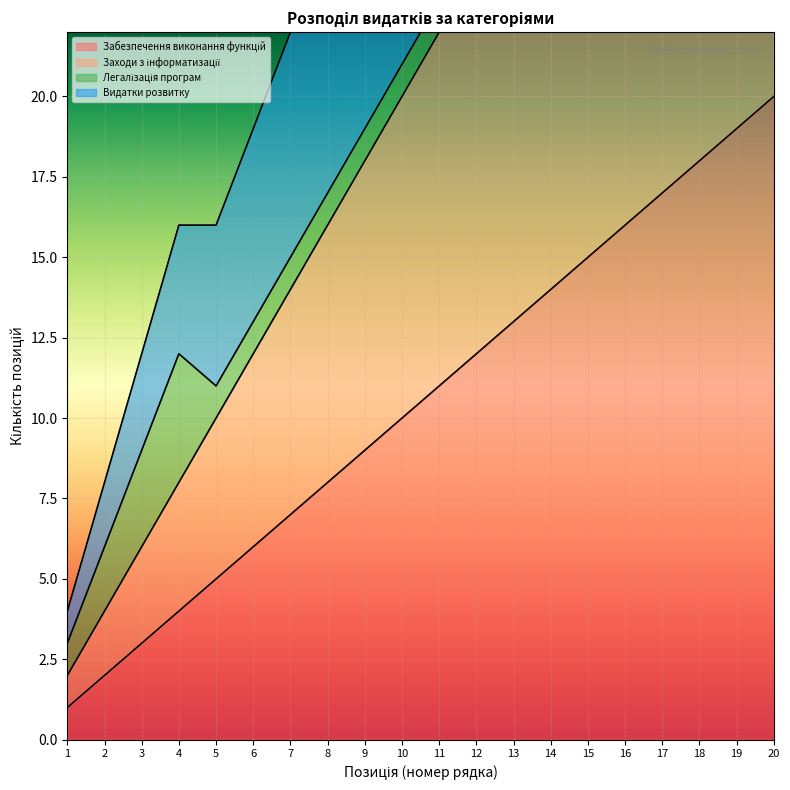

Which series has the largest total across all categories?

Видатки розвитку